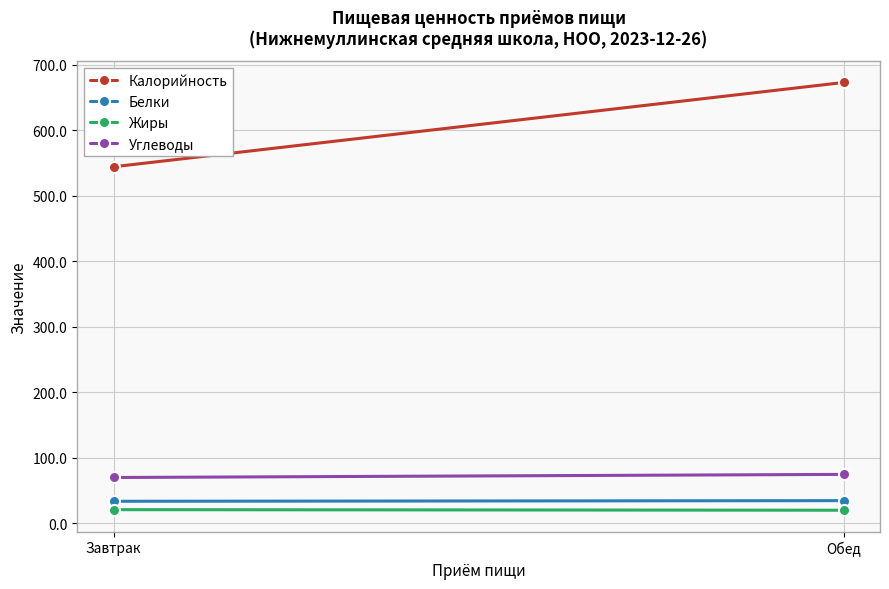

At which label is Жиры closest to 20?

Обед